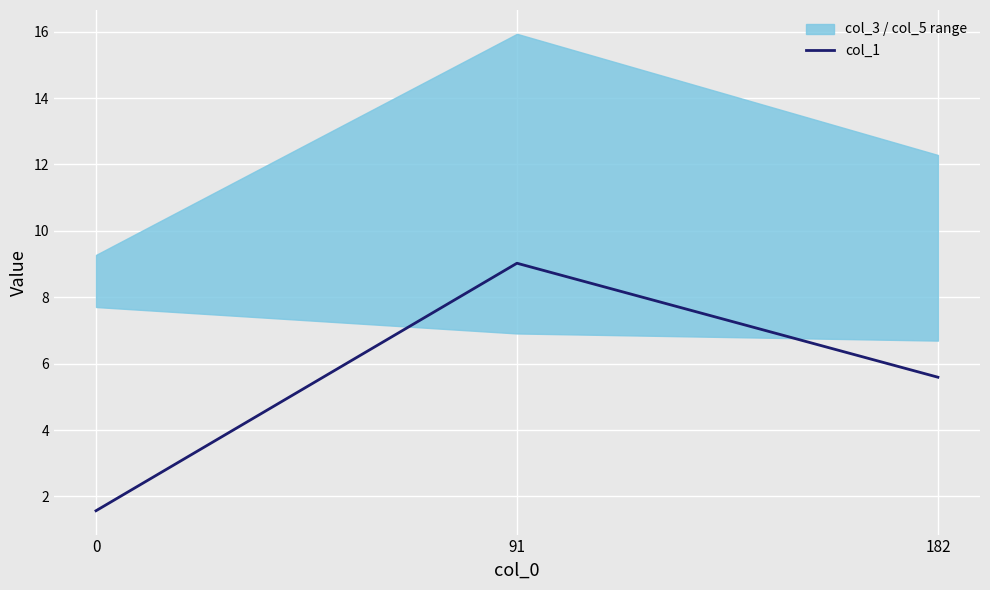

What is the change in value from 0 to 91?

+7.5